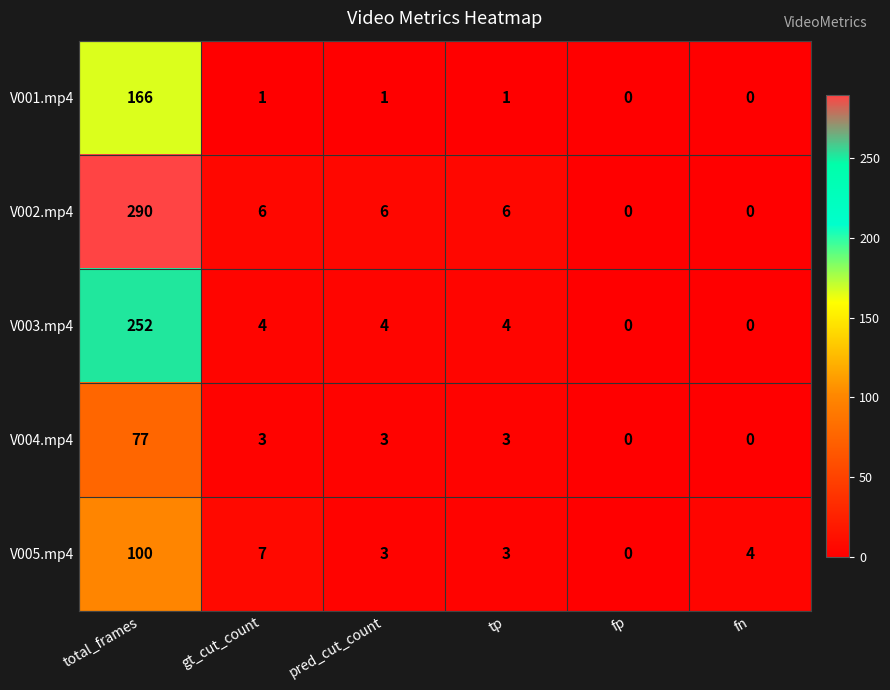

Reading left to right, transcribe all the data shown in this chart.

V001.mp4: total_frames=166	gt_cut_count=1	pred_cut_count=1	tp=1	fp=0	fn=0
V002.mp4: total_frames=290	gt_cut_count=6	pred_cut_count=6	tp=6	fp=0	fn=0
V003.mp4: total_frames=252	gt_cut_count=4	pred_cut_count=4	tp=4	fp=0	fn=0
V004.mp4: total_frames=77	gt_cut_count=3	pred_cut_count=3	tp=3	fp=0	fn=0
V005.mp4: total_frames=100	gt_cut_count=7	pred_cut_count=3	tp=3	fp=0	fn=4